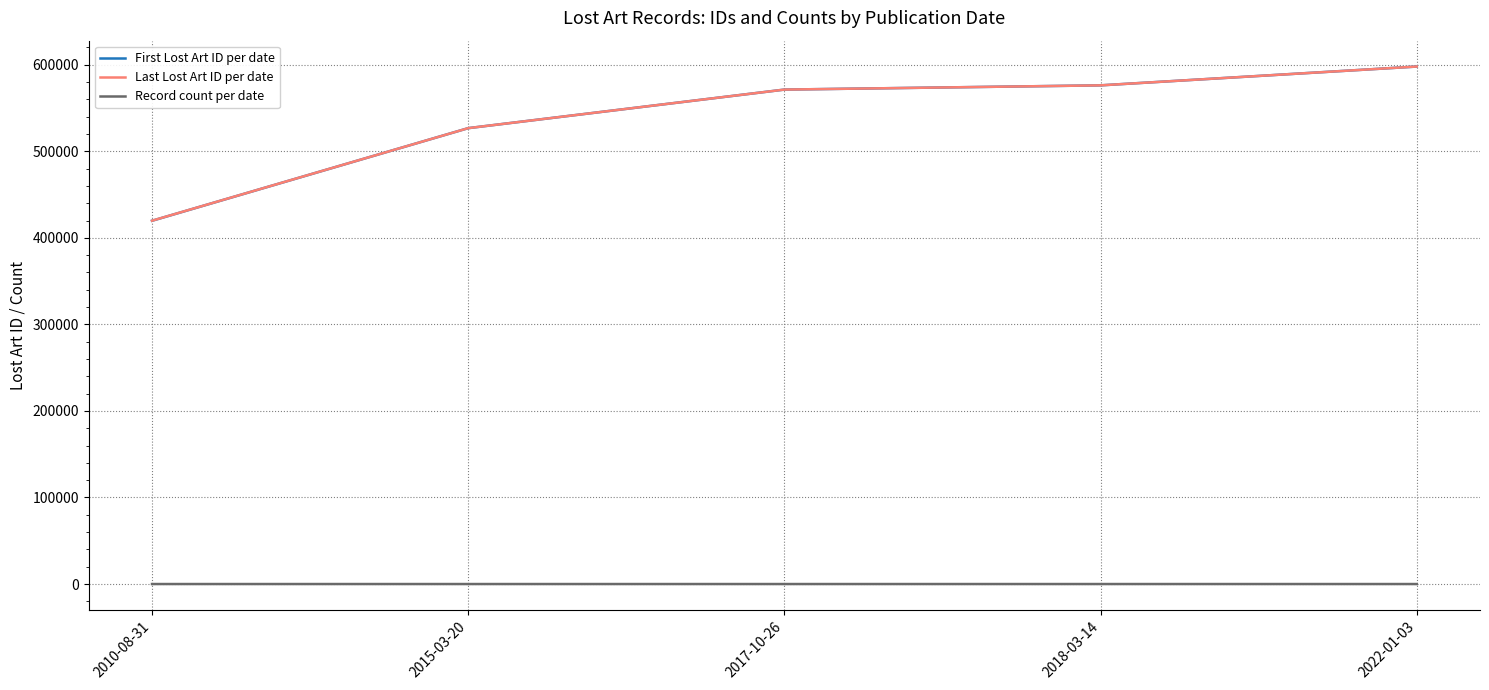

What is the approximate value of Last Lost Art ID per date at 2022-01-03, to the nearest 100?

597900